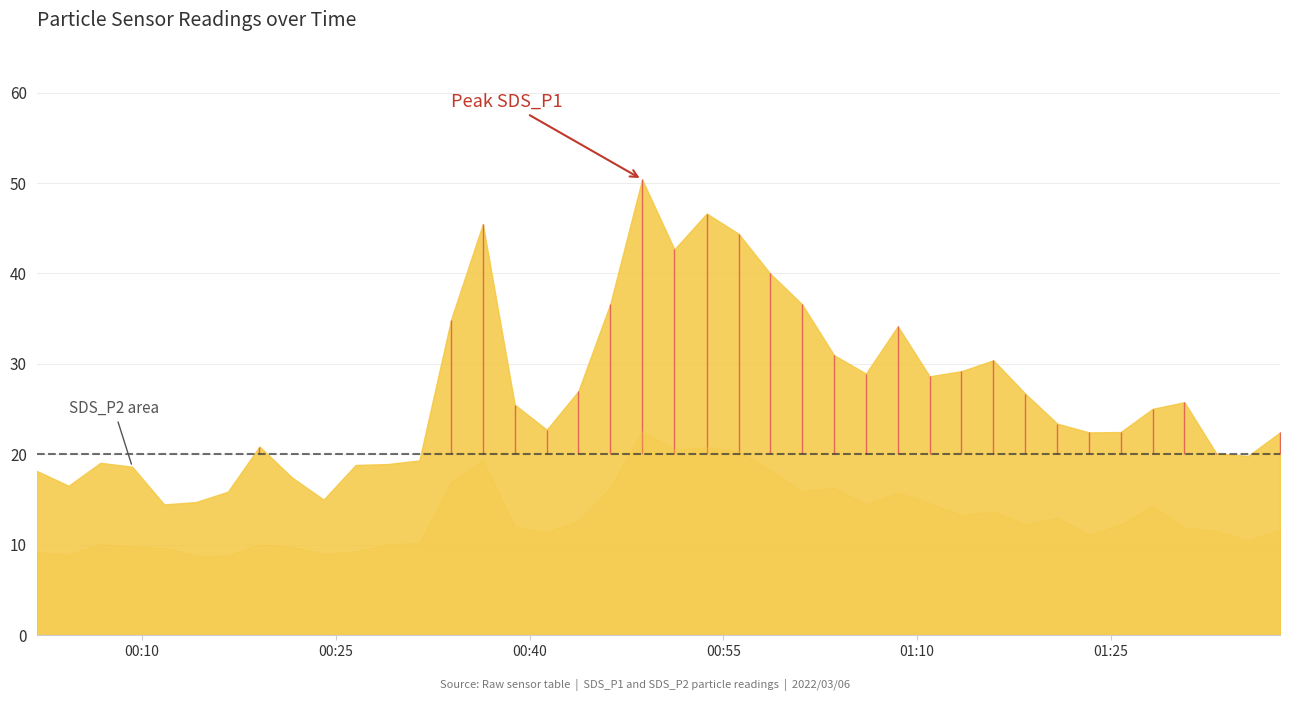

How many lines are shown in the chart?

2